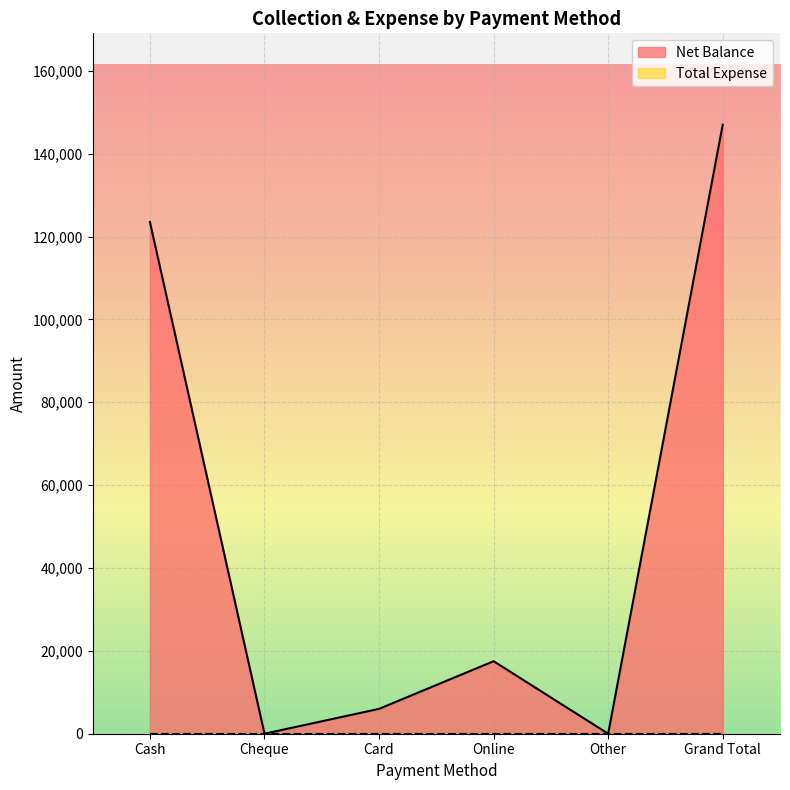

True or false: the data has more than 2 interior local peaks.

False